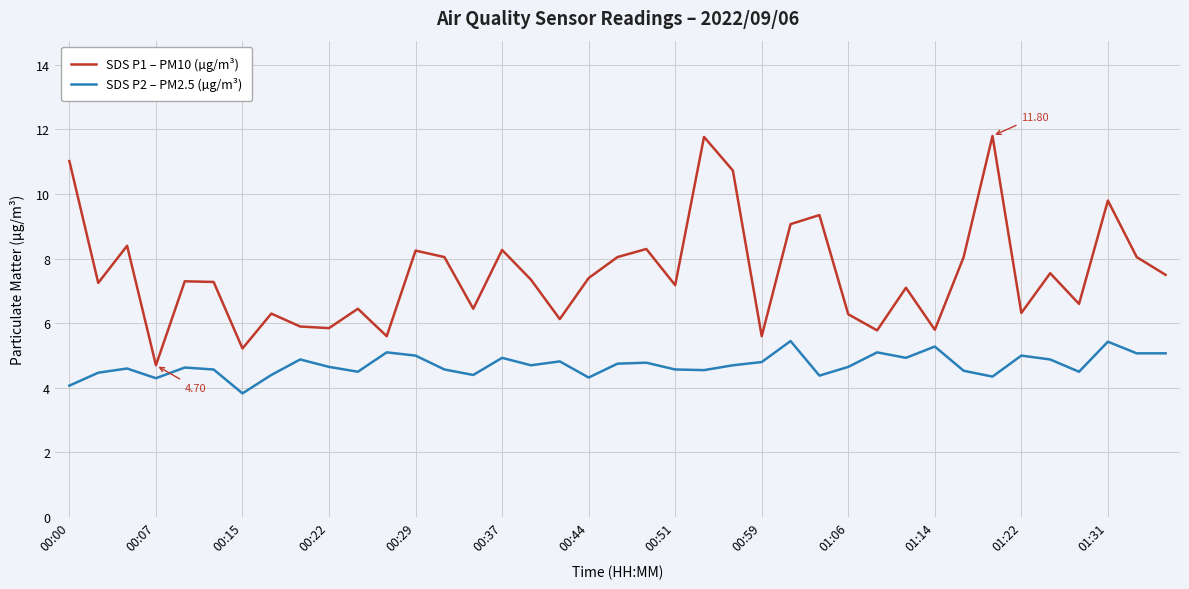

What is the difference between the maximum and minimum values in the SDS P2 – PM2.5 (µg/m³) series?

1.6